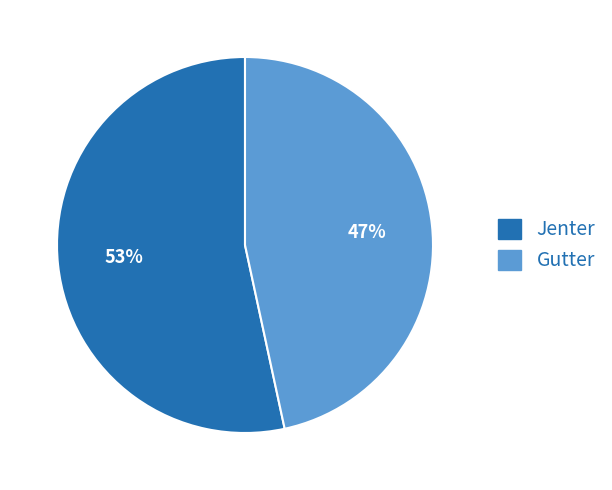

Which category has the smallest portion of the pie?

Gutter